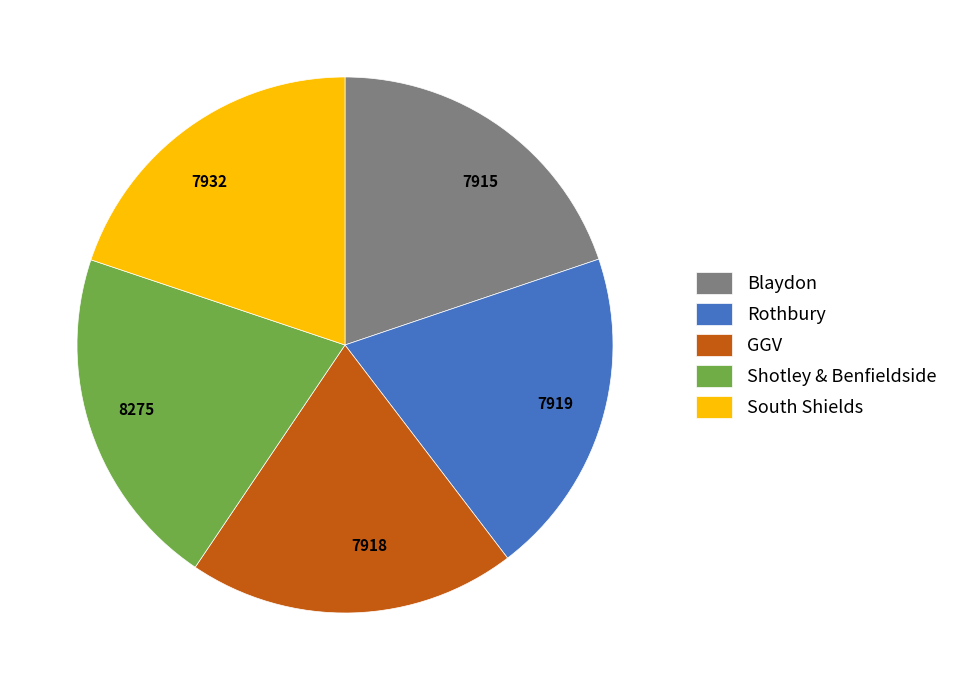

Does any single category account for the majority?

No